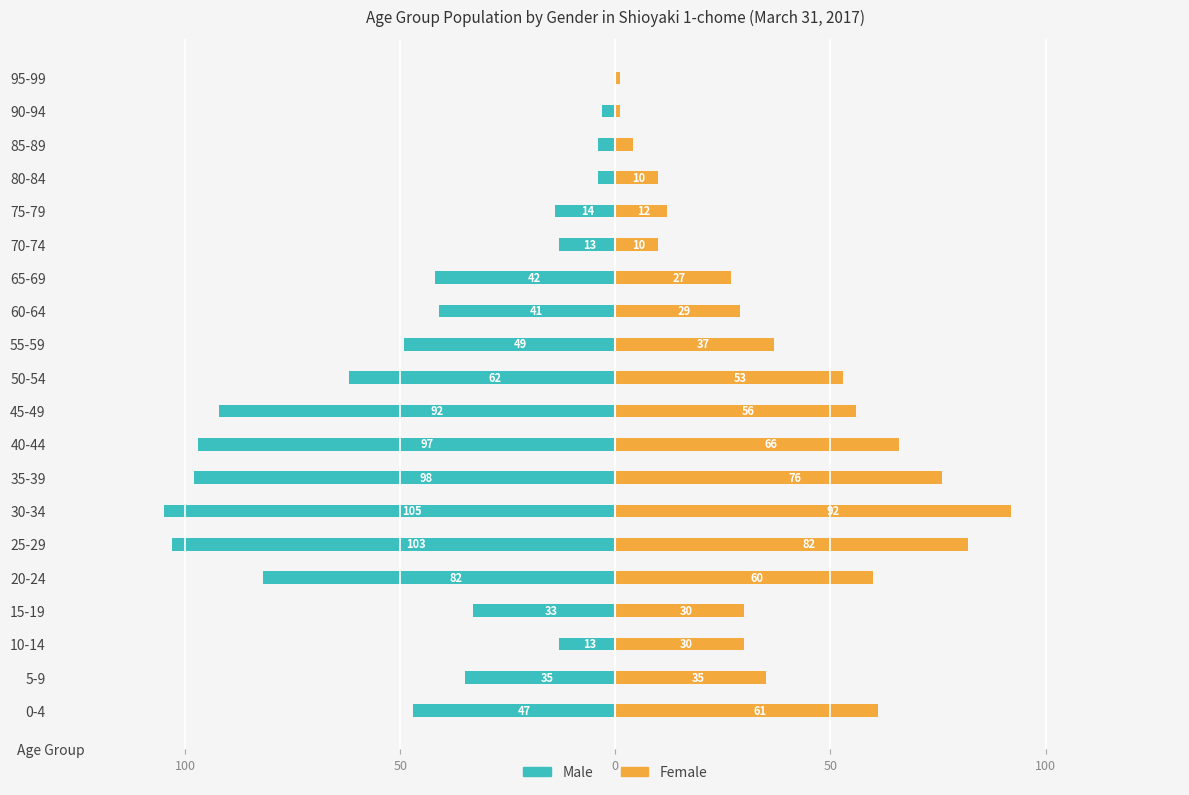

Is it true that Male equals -7 at 75-79?

False